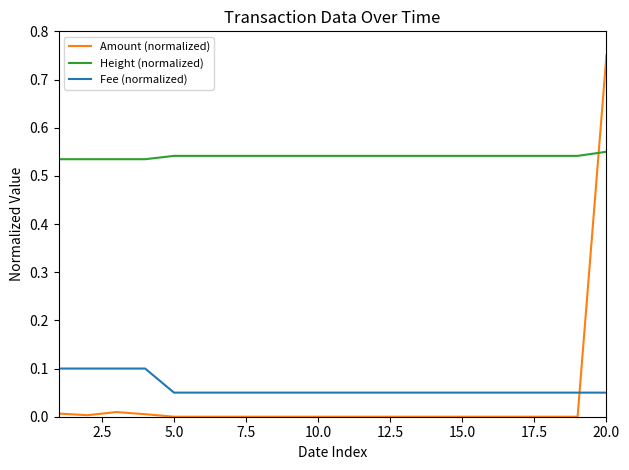

Which series ends up on top after the final intersection of Amount (normalized) and Fee (normalized)?

Amount (normalized)